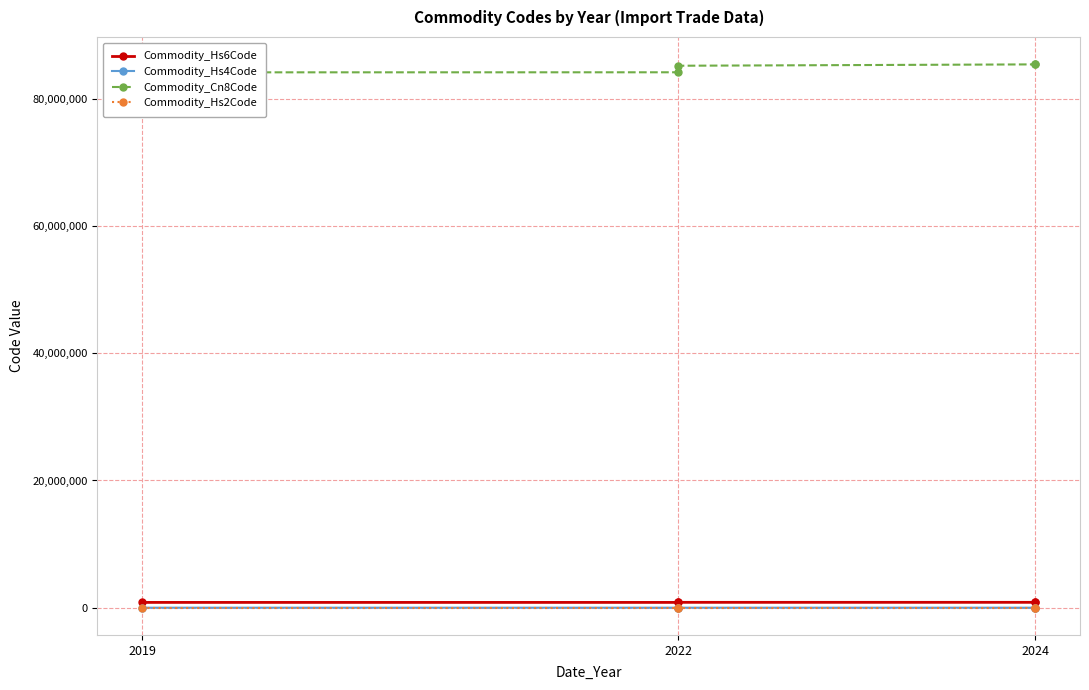

What is the difference between the highest and lowest values at 2022?

84147996